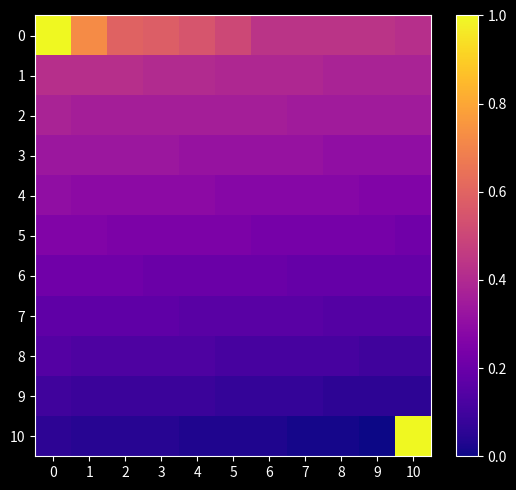

Reading left to right, transcribe all the data shown in this chart.

0: 0=1.0	1=0.7	2=0.6	3=0.6	4=0.6	5=0.5	6=0.4	7=0.4	8=0.4	9=0.4	10=0.4
1: 0=0.4	1=0.4	2=0.4	3=0.4	4=0.4	5=0.4	6=0.4	7=0.4	8=0.4	9=0.4	10=0.4
2: 0=0.4	1=0.4	2=0.4	3=0.4	4=0.4	5=0.4	6=0.4	7=0.3	8=0.3	9=0.3	10=0.3
3: 0=0.3	1=0.3	2=0.3	3=0.3	4=0.3	5=0.3	6=0.3	7=0.3	8=0.3	9=0.3	10=0.3
4: 0=0.3	1=0.3	2=0.3	3=0.3	4=0.3	5=0.3	6=0.3	7=0.3	8=0.3	9=0.3	10=0.3
5: 0=0.3	1=0.3	2=0.2	3=0.2	4=0.2	5=0.2	6=0.2	7=0.2	8=0.2	9=0.2	10=0.2
6: 0=0.2	1=0.2	2=0.2	3=0.2	4=0.2	5=0.2	6=0.2	7=0.2	8=0.2	9=0.2	10=0.2
7: 0=0.2	1=0.2	2=0.2	3=0.2	4=0.2	5=0.2	6=0.2	7=0.2	8=0.1	9=0.1	10=0.1
8: 0=0.1	1=0.1	2=0.1	3=0.1	4=0.1	5=0.1	6=0.1	7=0.1	8=0.1	9=0.1	10=0.1
9: 0=0.1	1=0.1	2=0.1	3=0.1	4=0.1	5=0.1	6=0.1	7=0.1	8=0.1	9=0.1	10=0.1
10: 0=0.1	1=0.0	2=0.0	3=0.0	4=0.0	5=0.0	6=0.0	7=0.0	8=0.0	9=0.0	10=1.0